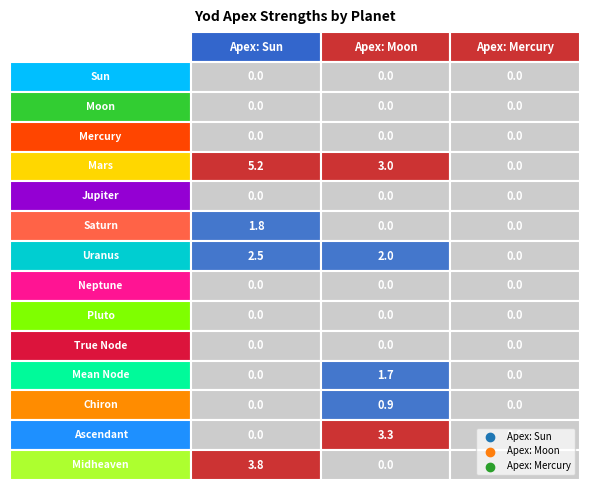

Count the number of categories in the chart.

3